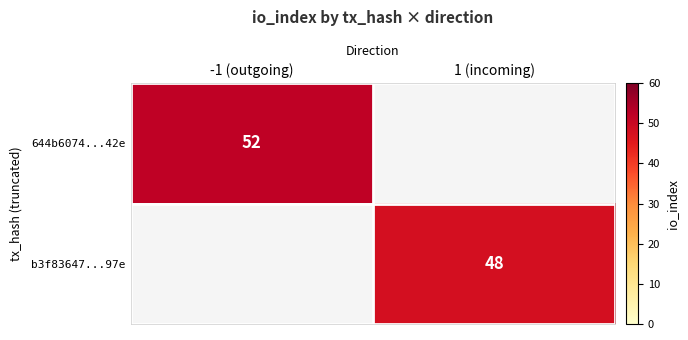

True or false: 644b6074...42e has a value of 83 at -1 (outgoing).

False